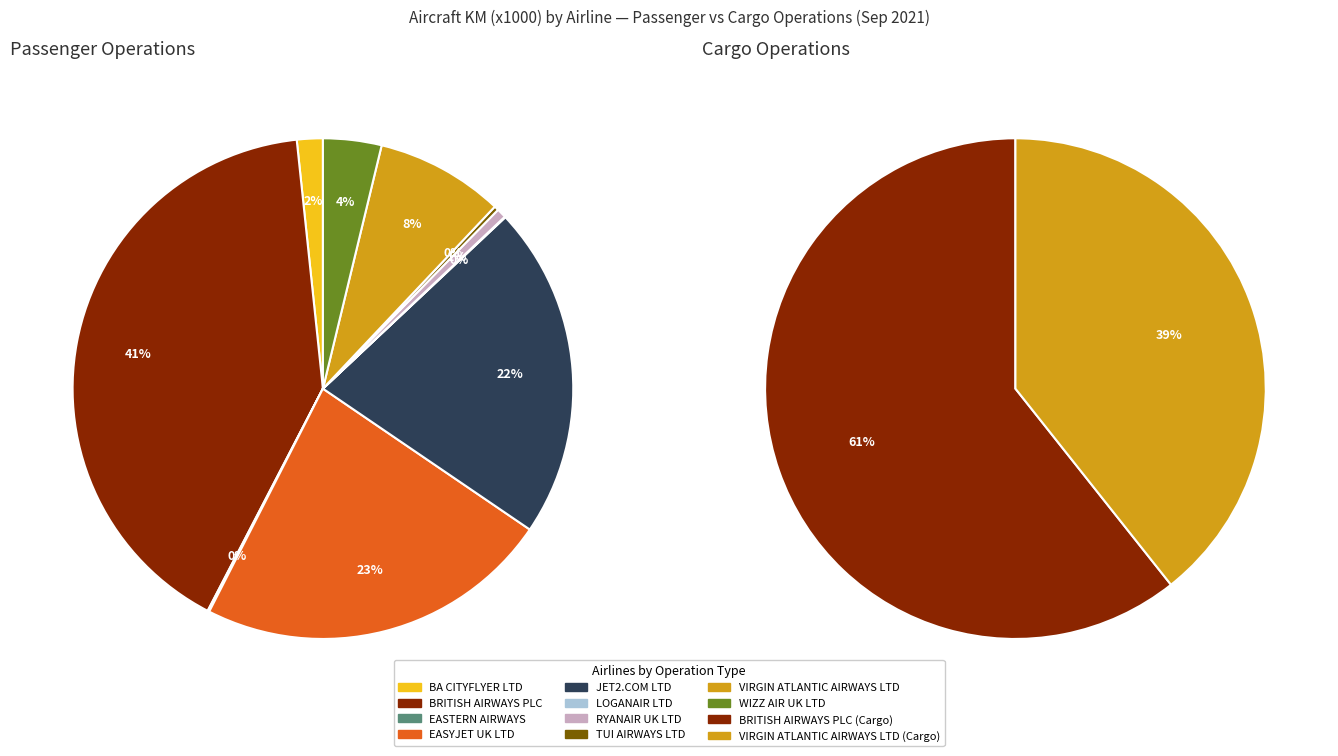

Which series has the largest range (max minus min)?

Passenger